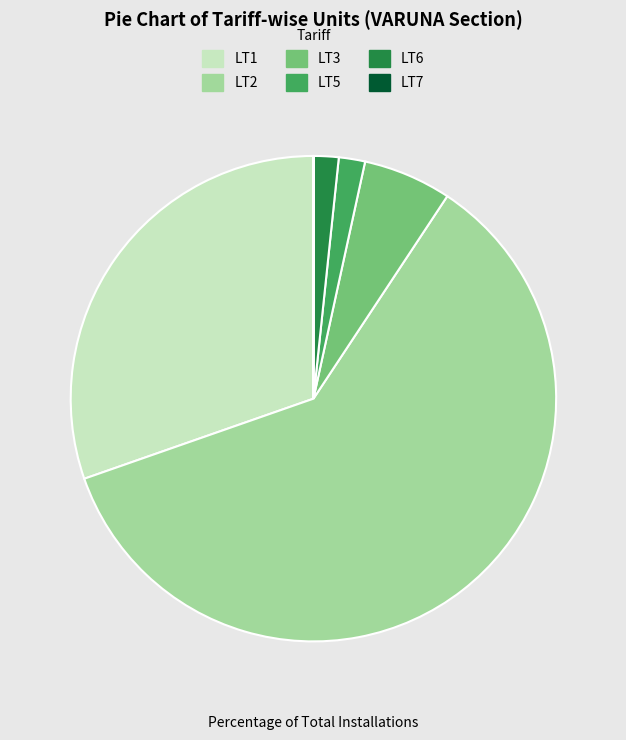

What is the largest slice in the pie chart?

LT2